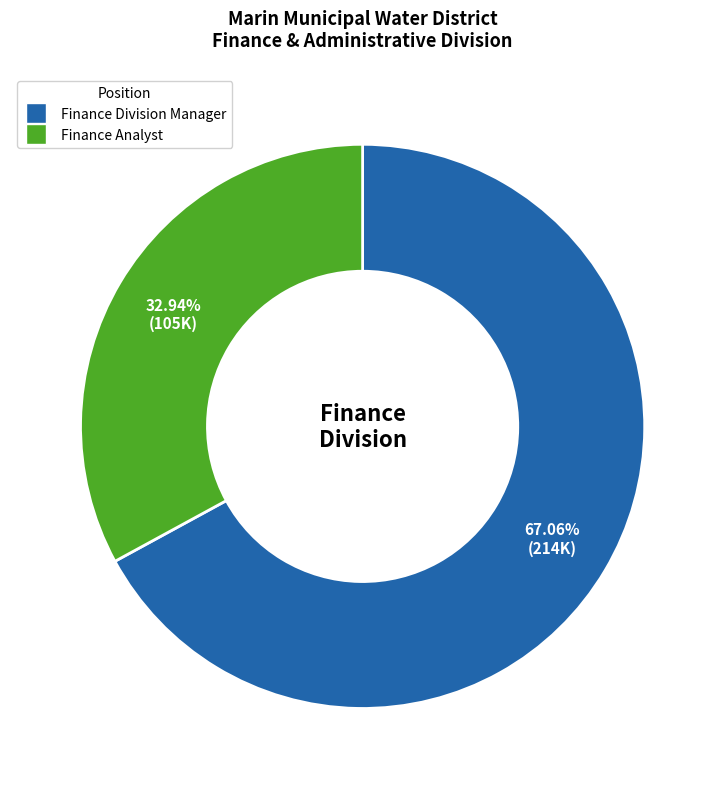

How many segments does this pie chart have?

2